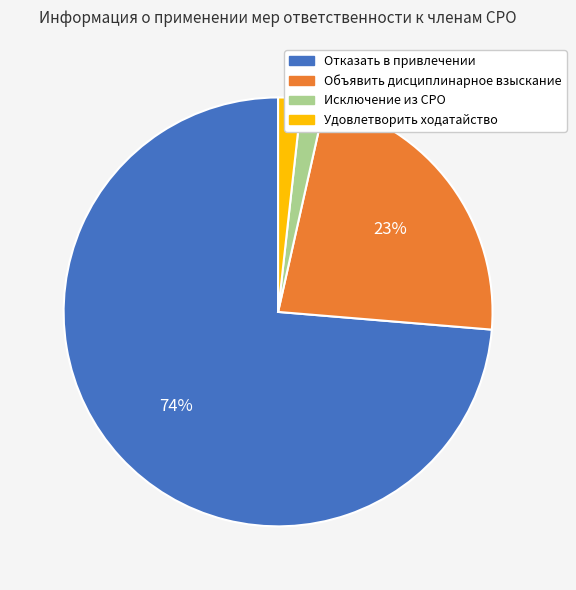

To the nearest percent, what is the average slice percentage?

25%